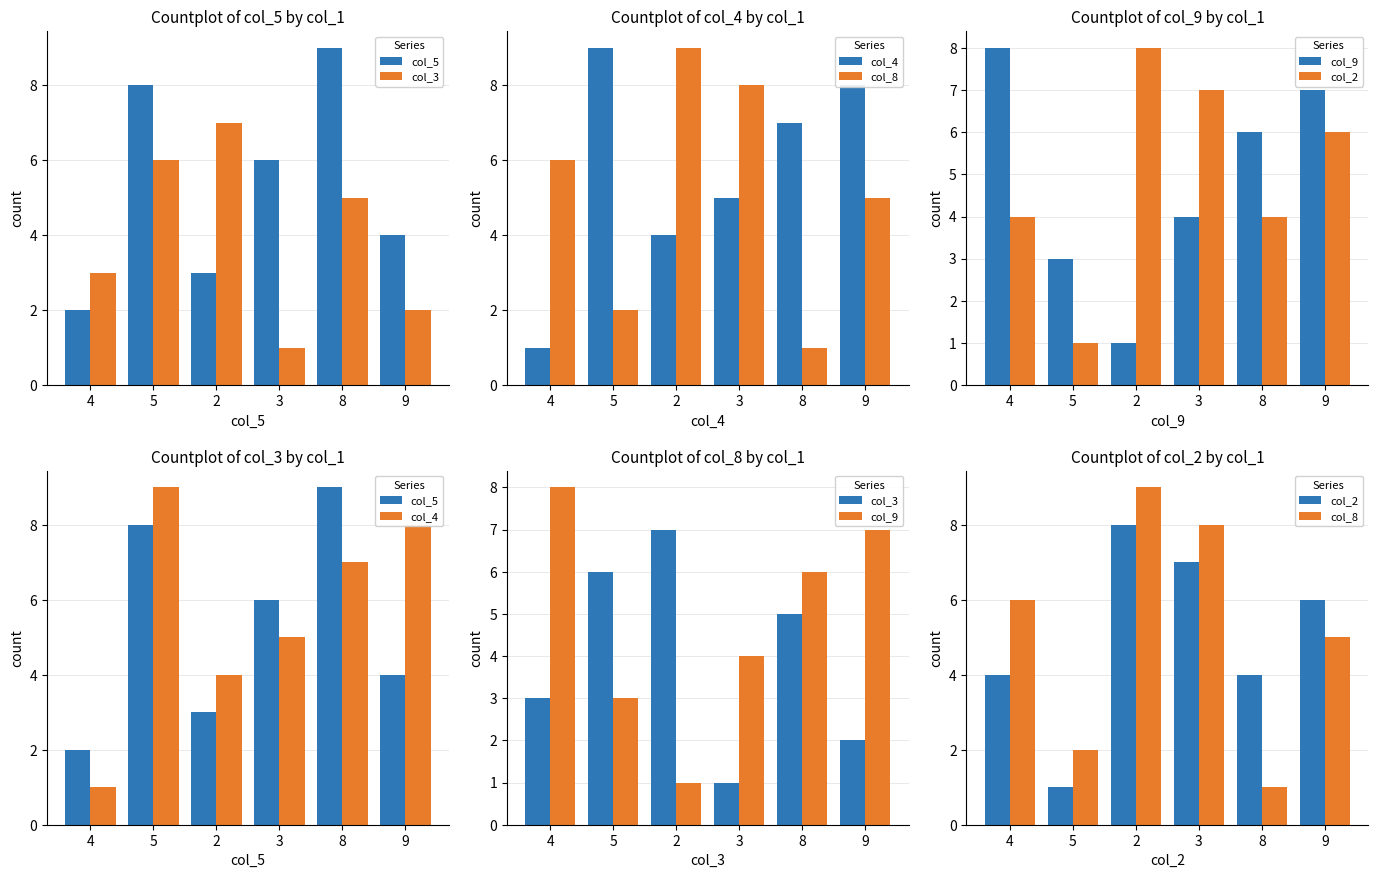

At which label is col_9 closest to 4?

3